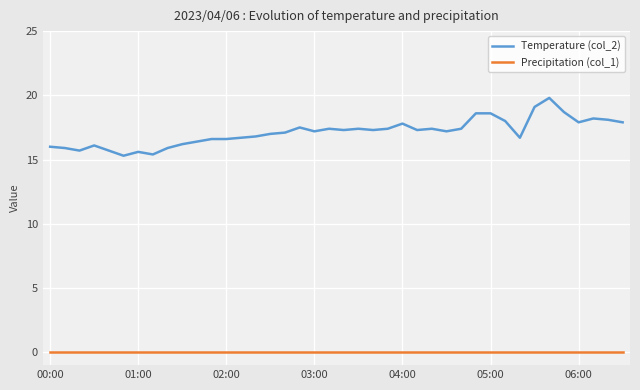

True or false: Temperature (col_2) and Precipitation (col_1) cross at least once.

False